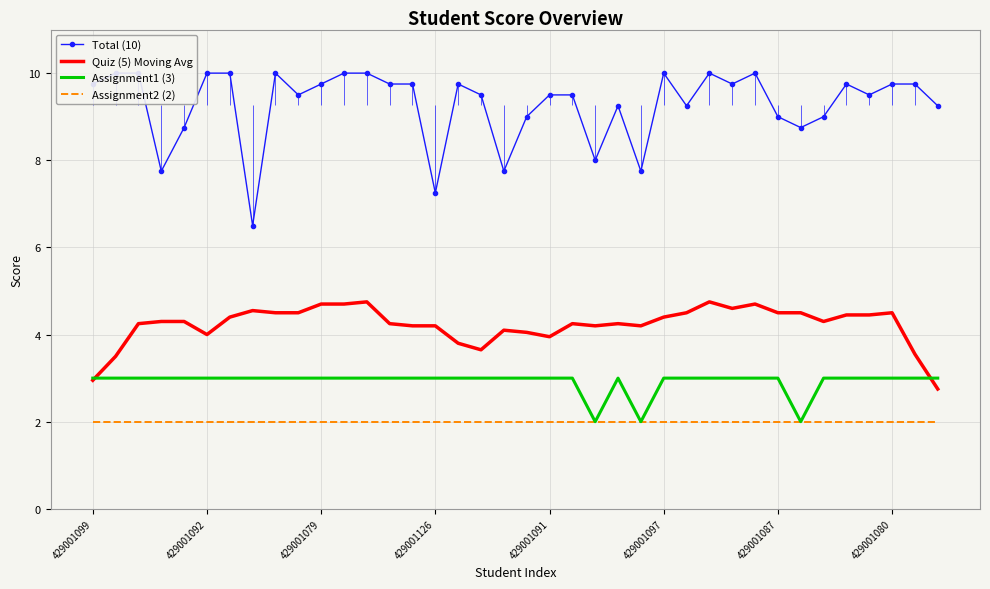

What is the total value across all series at 32?

18.3